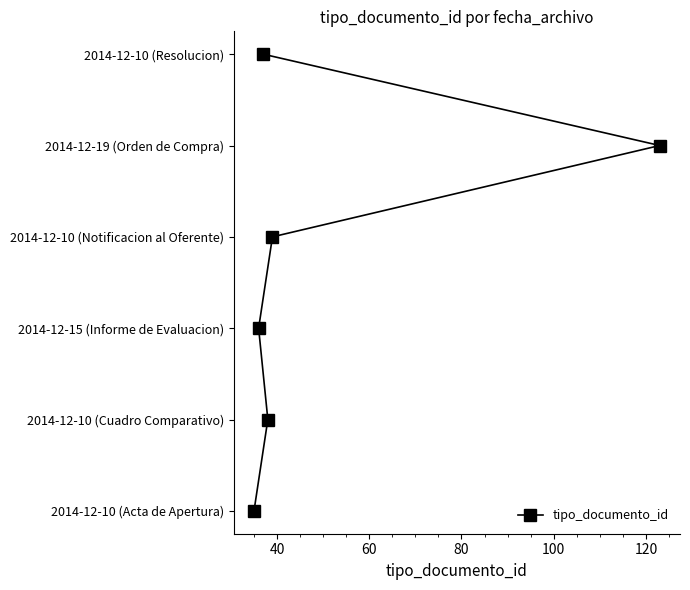

True or false: there are more than 2 points higher than both neighbors.

False